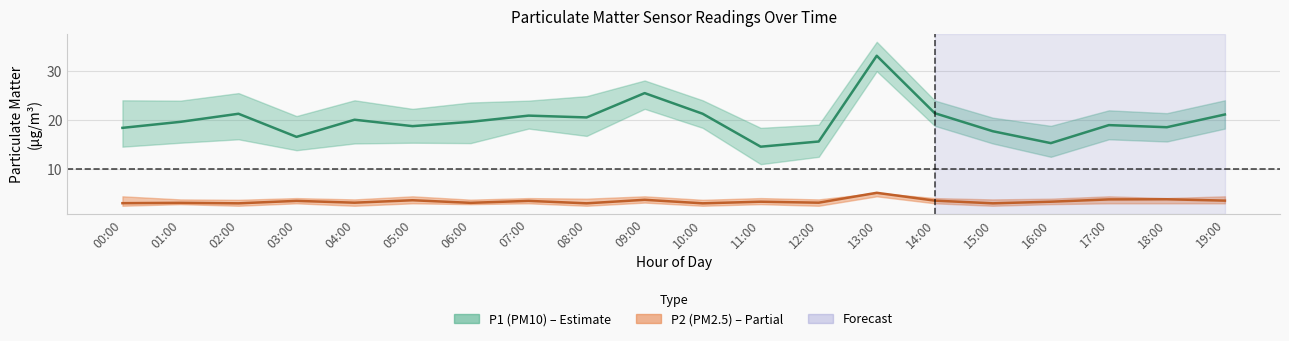

Rank the series by their maximum value, from lowest to highest.

P2_lower, P2, P2_upper, P1_lower, P1, P1_upper